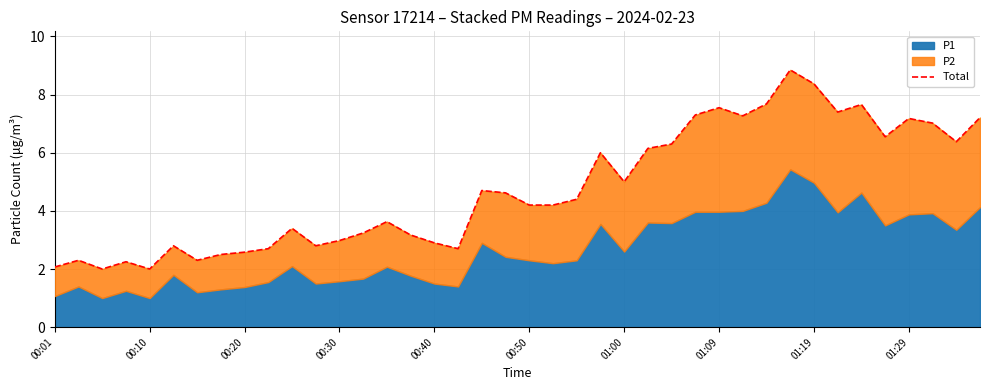

The chart shows a value of 3.2 at 13. True or false?

True